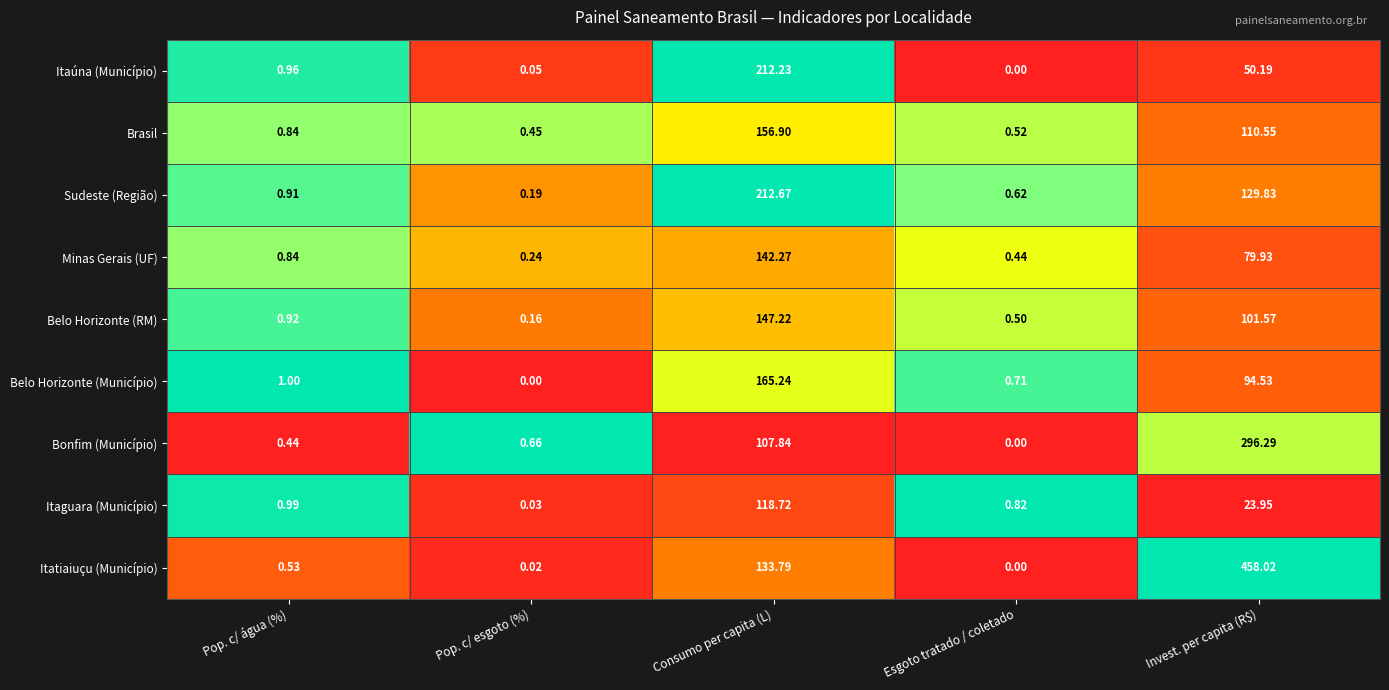

Rank the categories by Belo Horizonte (Município) value from lowest to highest.

Pop. c/ esgoto (%), Esgoto tratado / coletado, Pop. c/ água (%), Invest. per capita (R$), Consumo per capita (L)